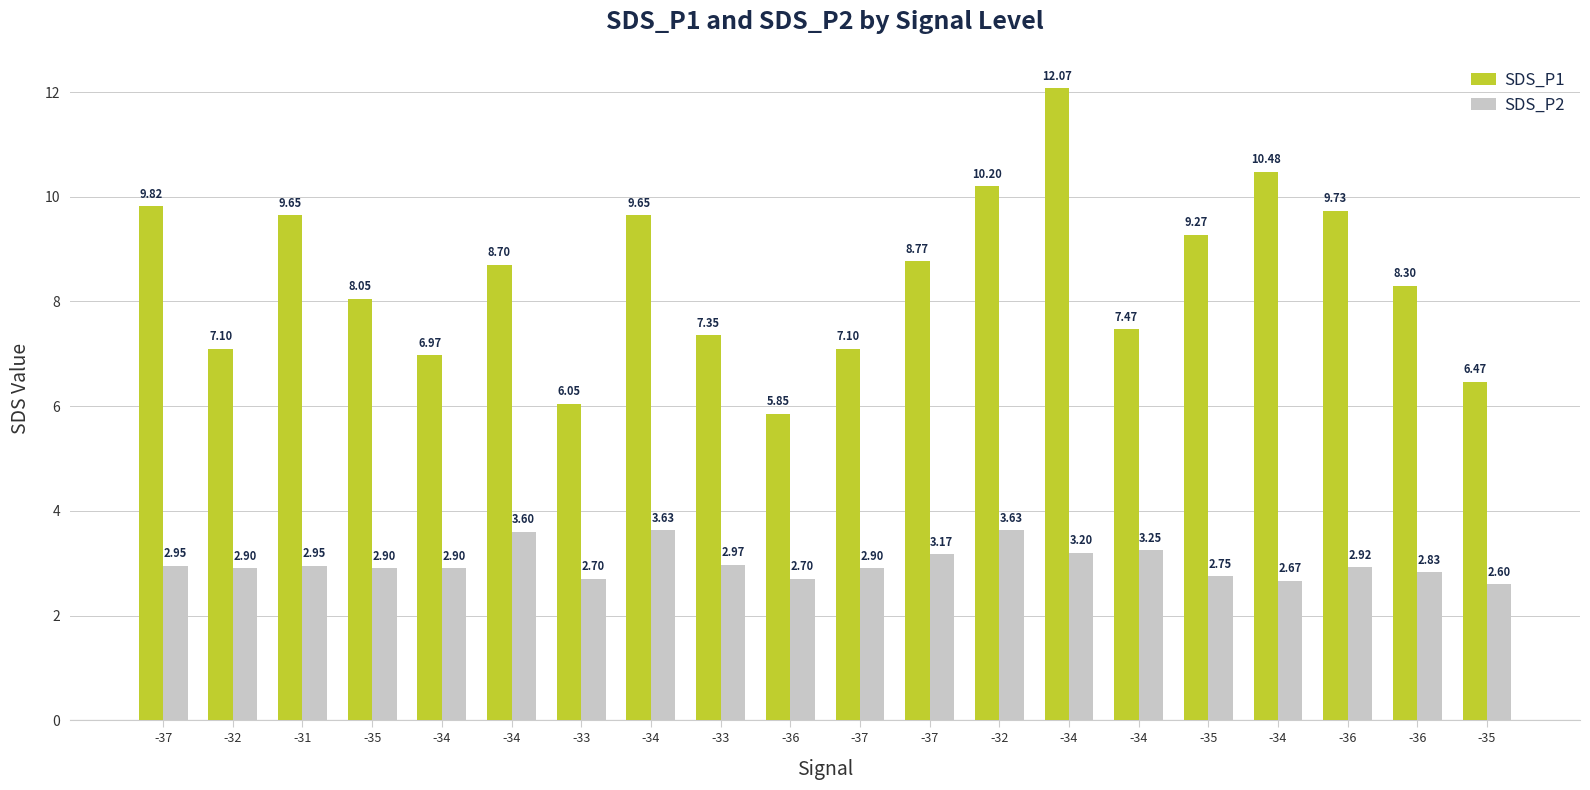

The value of SDS_P1 at -35 is 4.4. True or false?

False